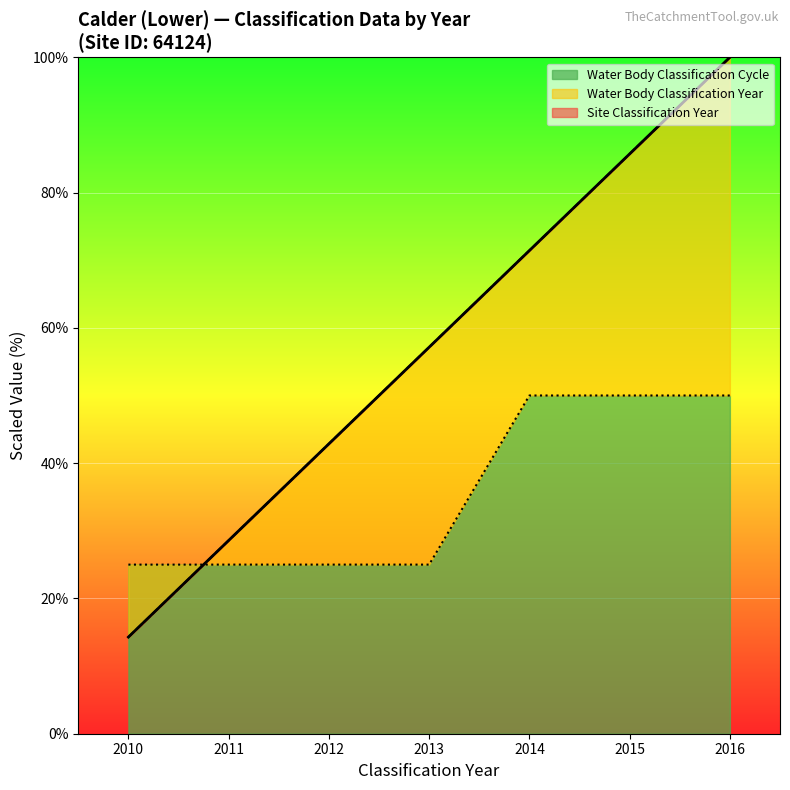

What is the difference between the highest and lowest values at 2015?

35.7